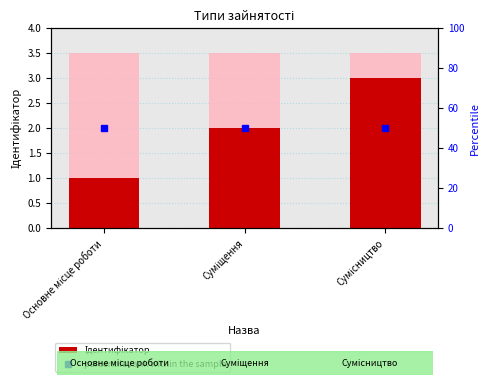

Reading left to right, list all the values displayed in this chart.

Ідентифікатор: 1	2	3
percentile rank within the sample: 50	50	50